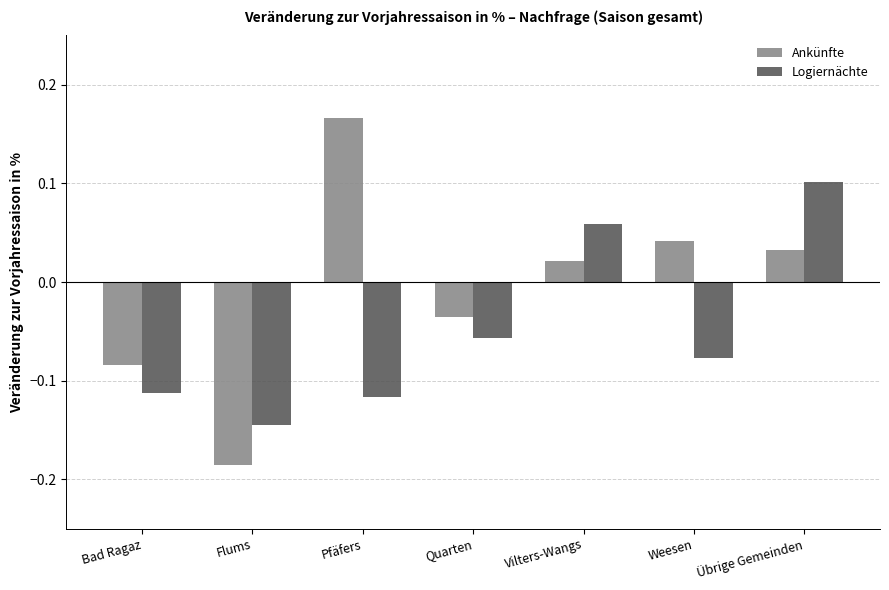

How many bars are there in total?

14